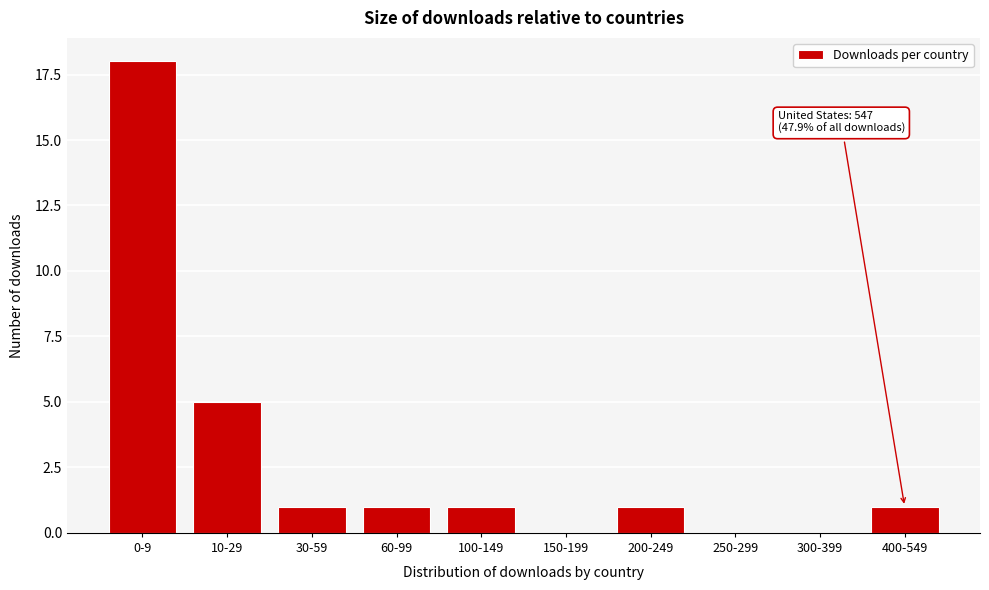

Reading left to right, list all the values displayed in this chart.

0-9=18	10-29=5	30-59=1	60-99=1	100-149=1	150-199=0	200-249=1	250-299=0	300-399=0	400-549=1